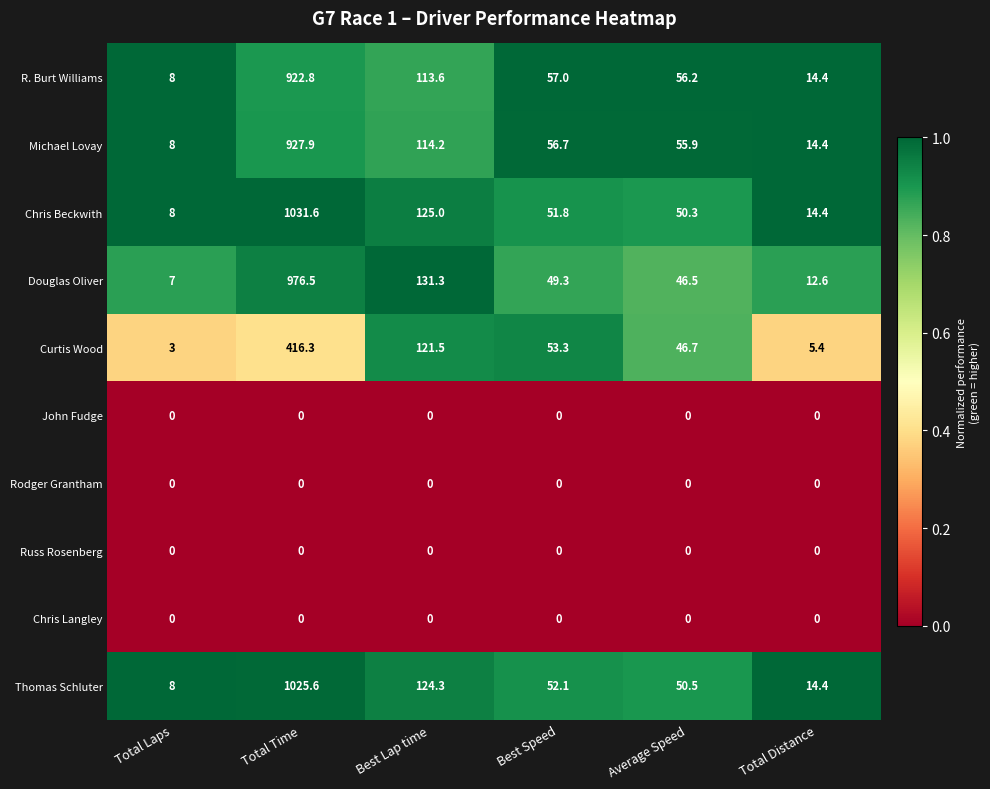

What is the sum of the Curtis Wood values at Average Speed and Best Speed?

100.0